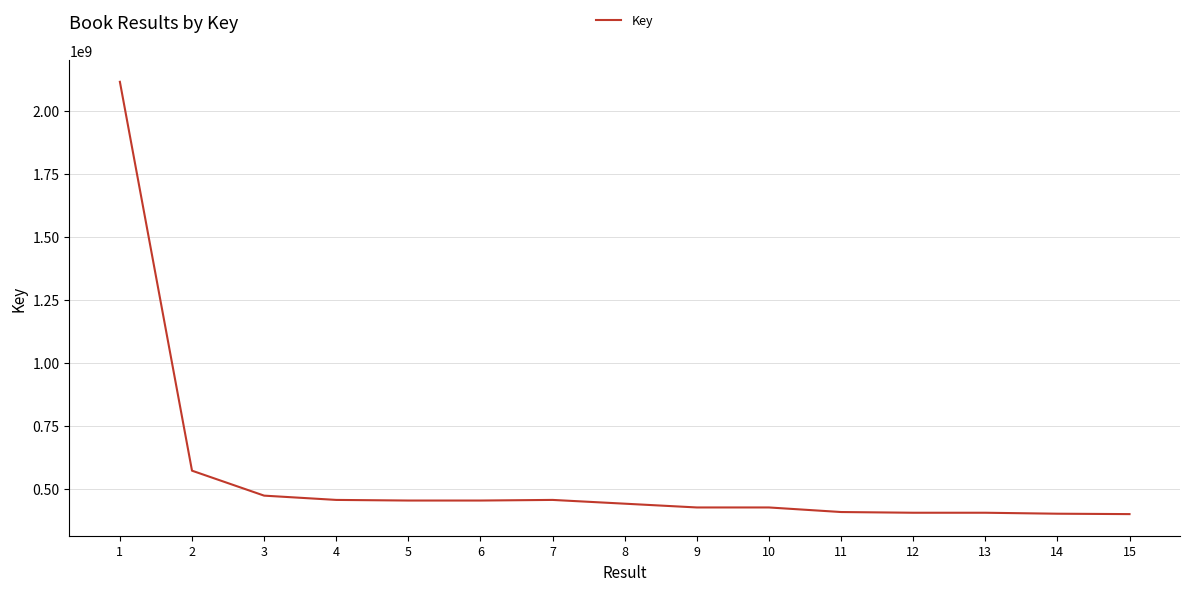

What is the change in value from 2 to 9?

-146092542